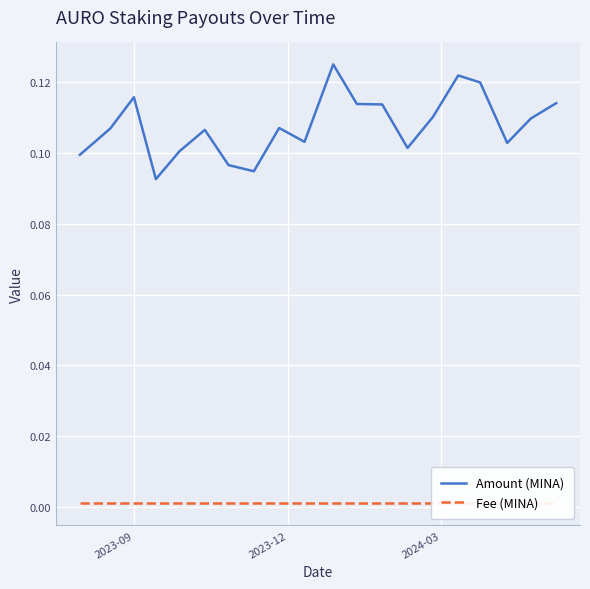

True or false: Fee (MINA) and Amount (MINA) cross at least once.

False